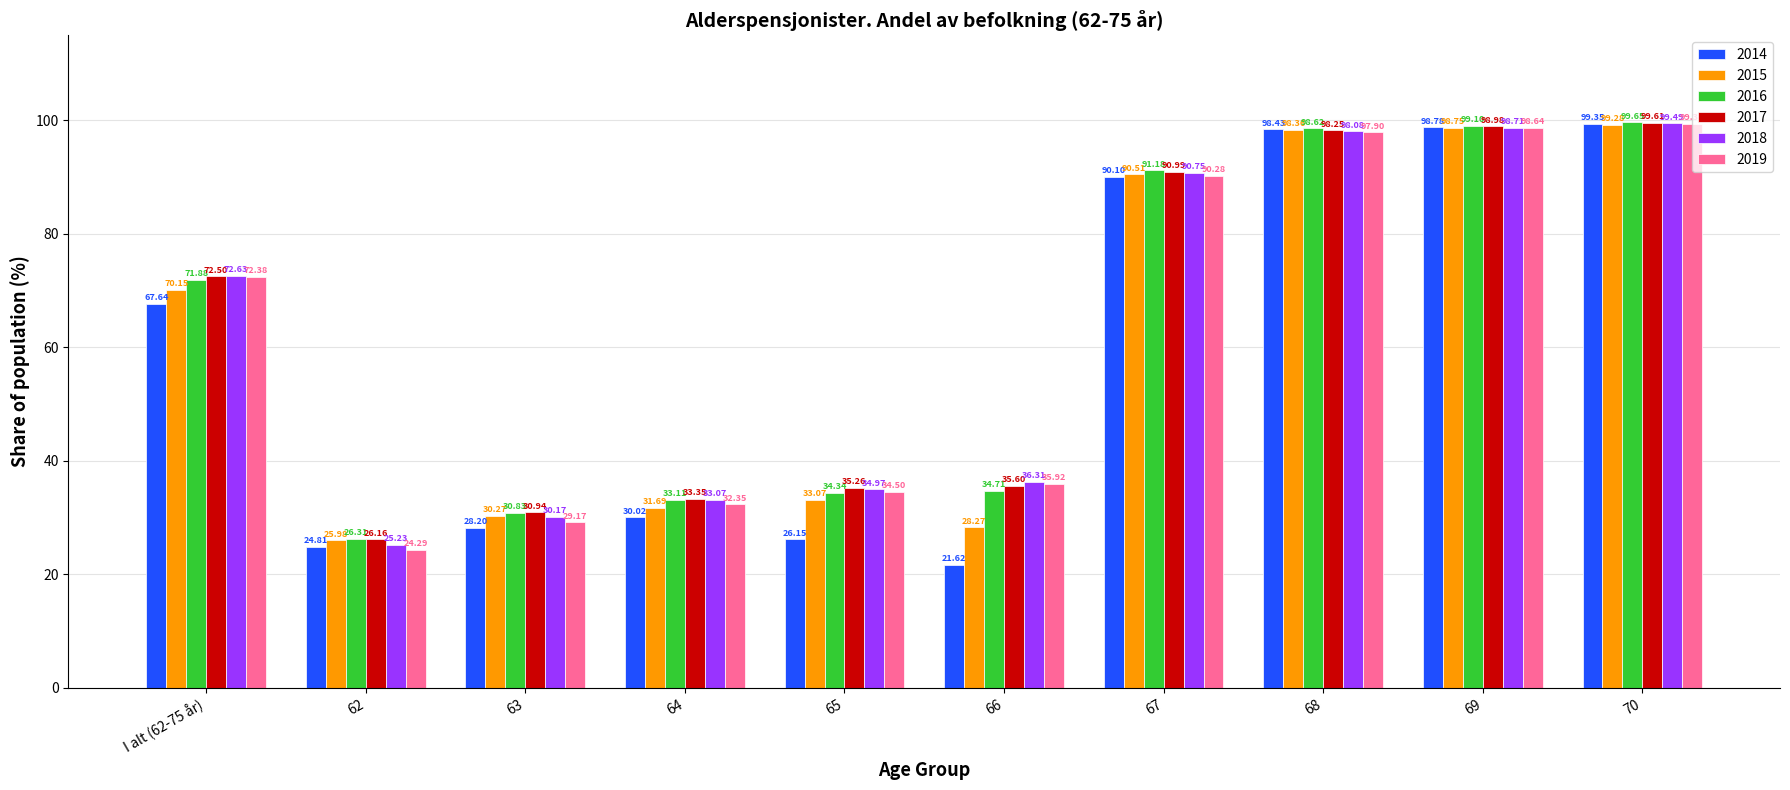

How many data points does each series have?

10